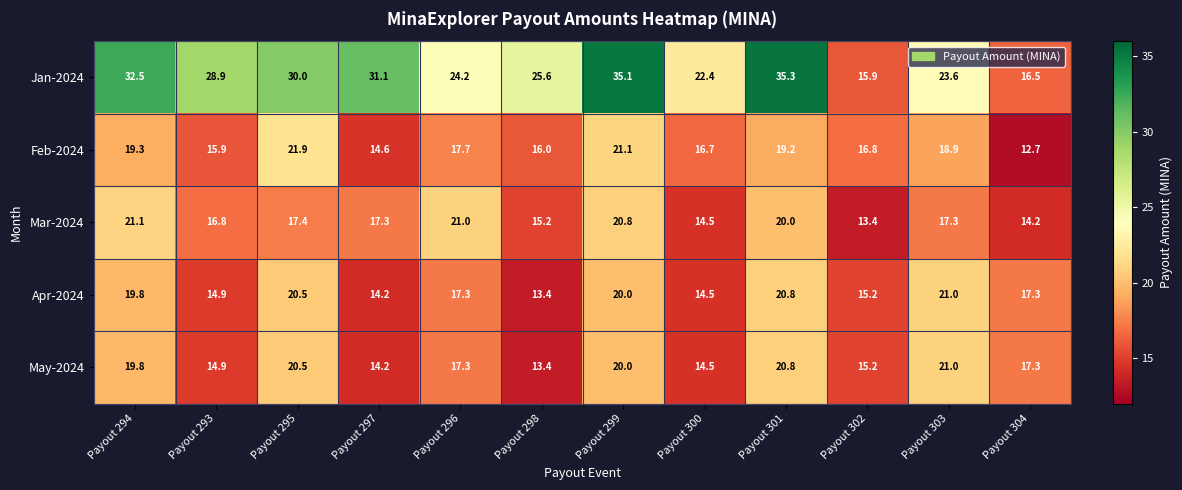

Which label corresponds to the largest value in the chart?

Payout 301